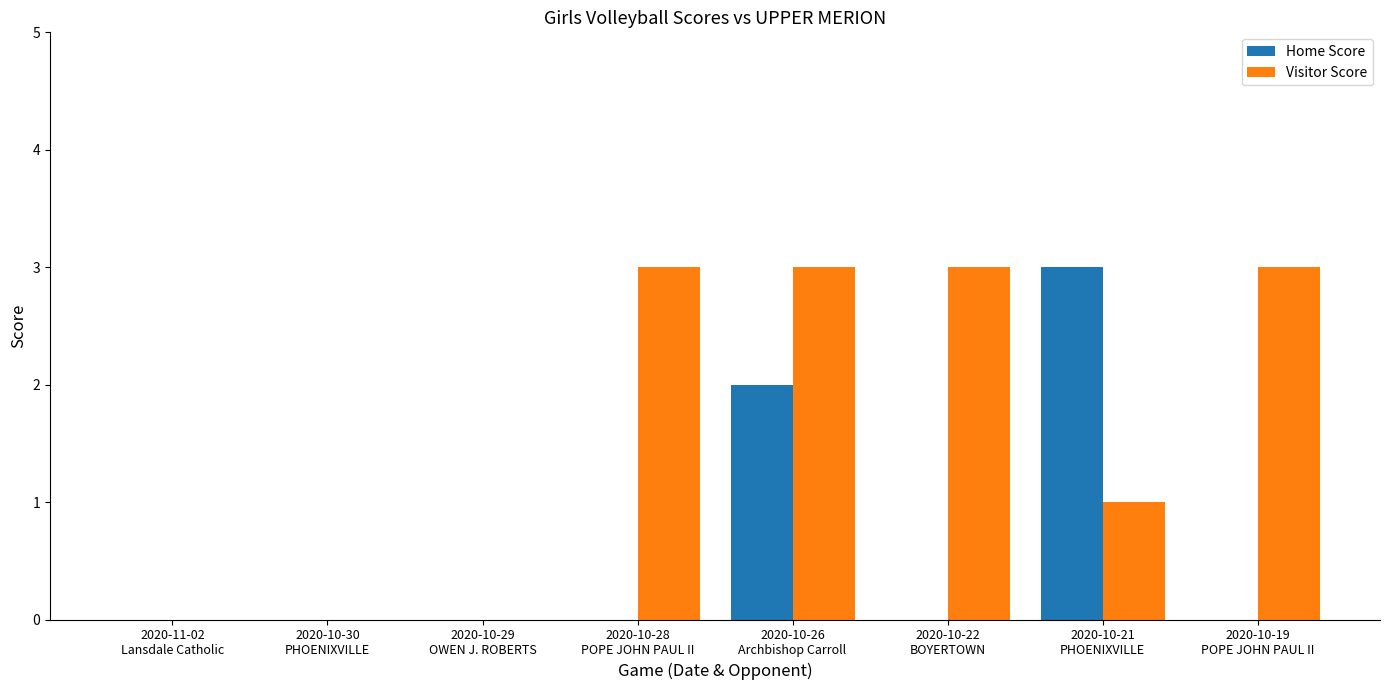

Is it true that Visitor Score equals 0 at 2020-10-29
OWEN J. ROBERTS?

True